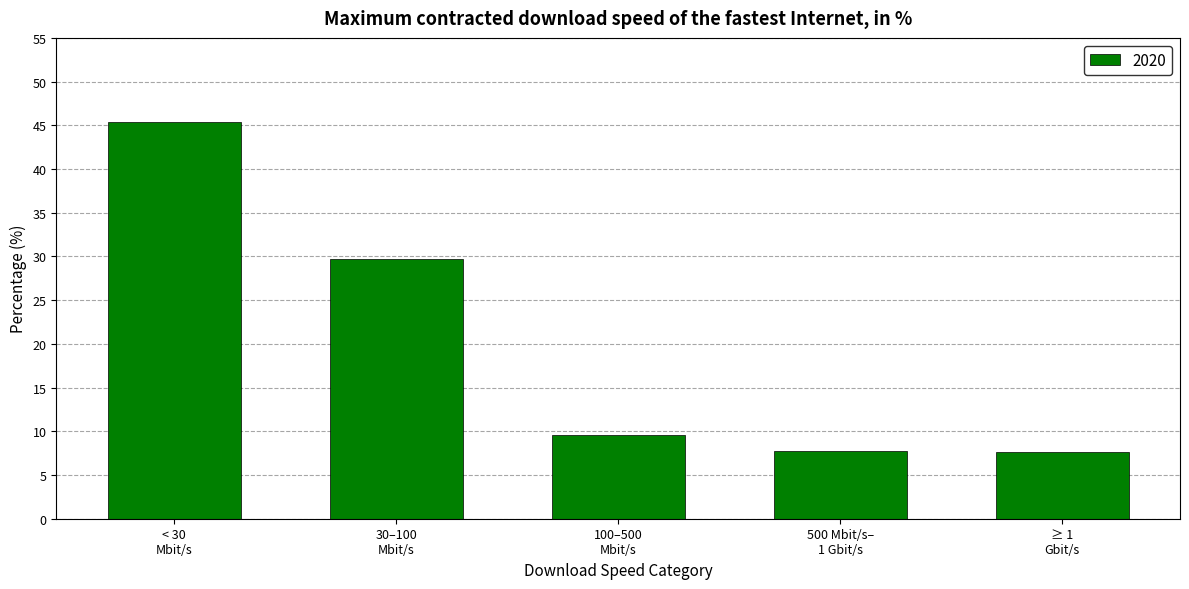

What is the value of the 4th bar from the left?

7.7